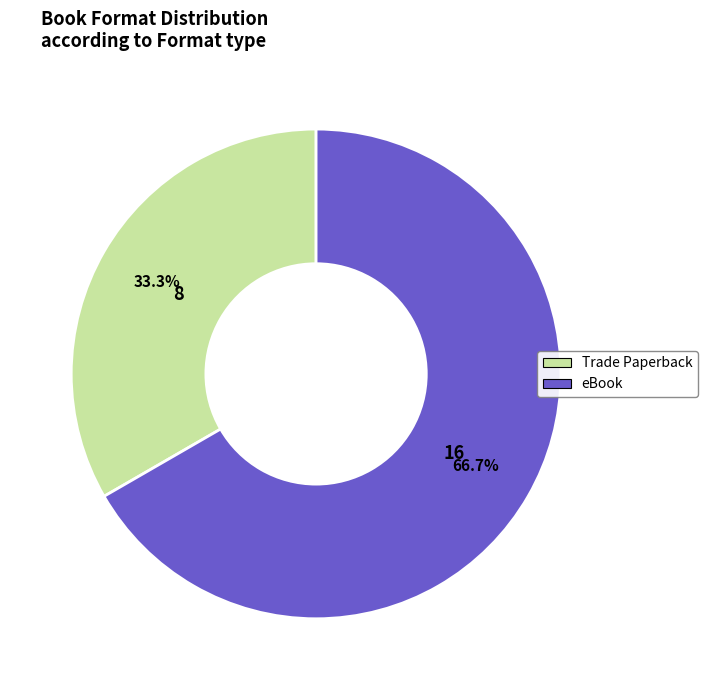

True or false: Trade Paperback accounts for 33% of the total.

True